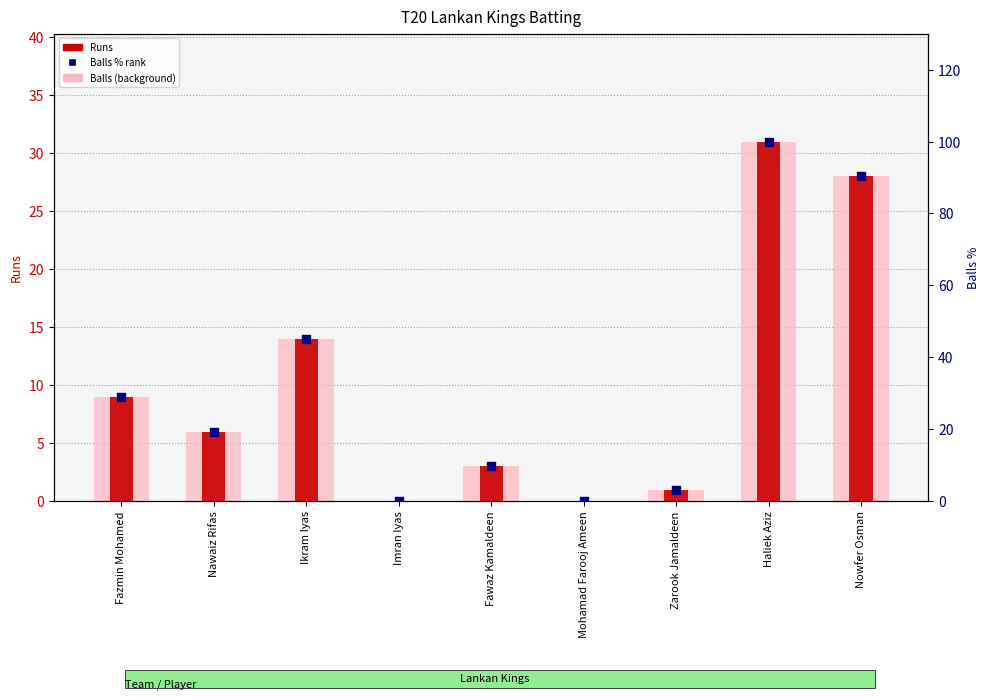

At how many categories does at least one series exceed 25?

4